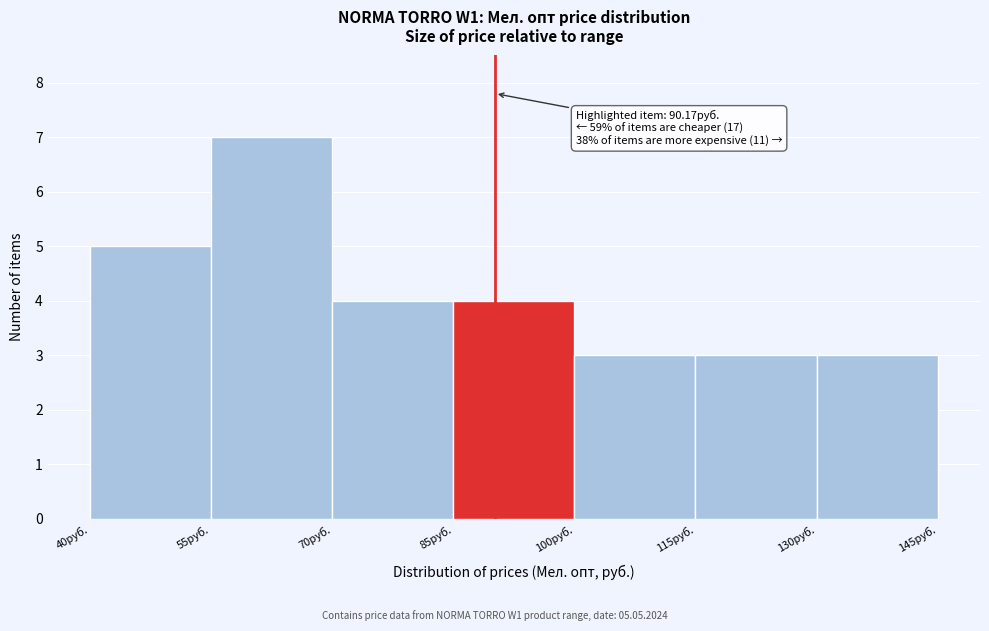

Over which range of the x-axis is the bar tallest?

55 to 70